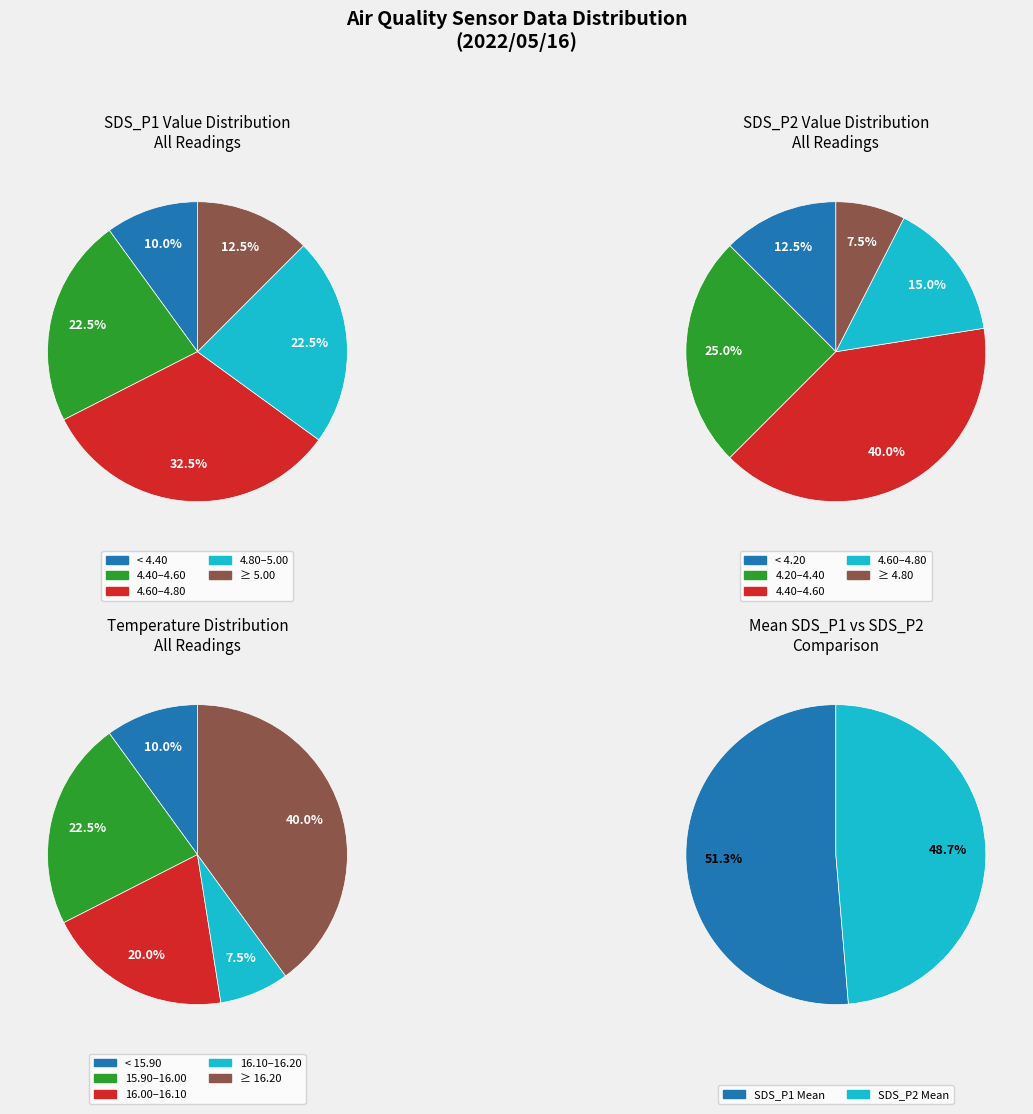

Is 00:43 the majority of the pie?

No